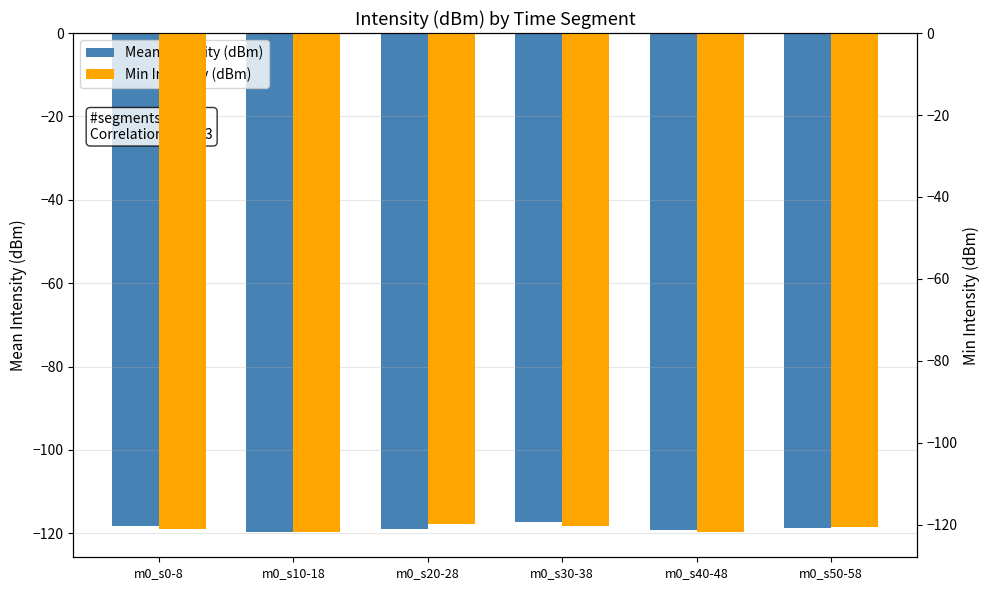

What is the difference between the Min Intensity (dBm) values at m0_s20-28 and m0_s10-18?

2.0